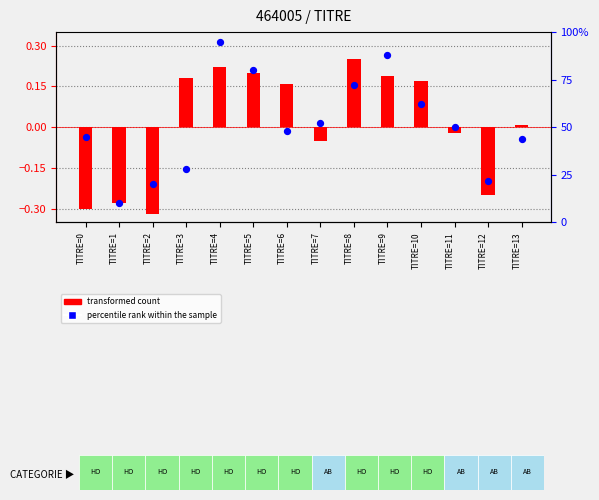

What are all the series names shown in the legend?

transformed count, percentile rank within the sample